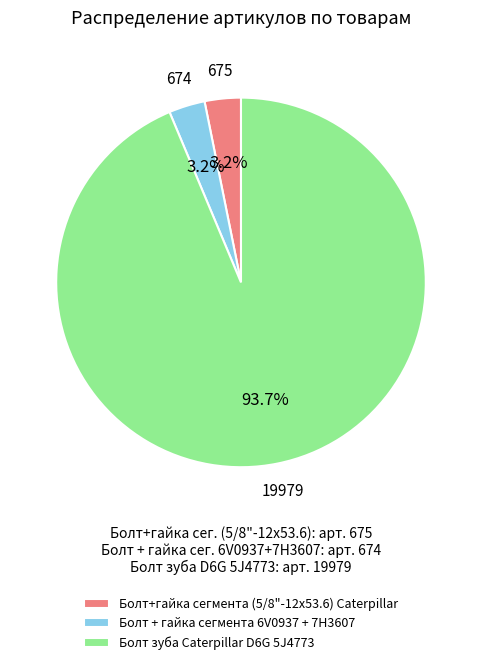

To the nearest percent, what portion does Болт+гайка сегмента (5/8"-12х53.6) Caterpillar represent?

3%